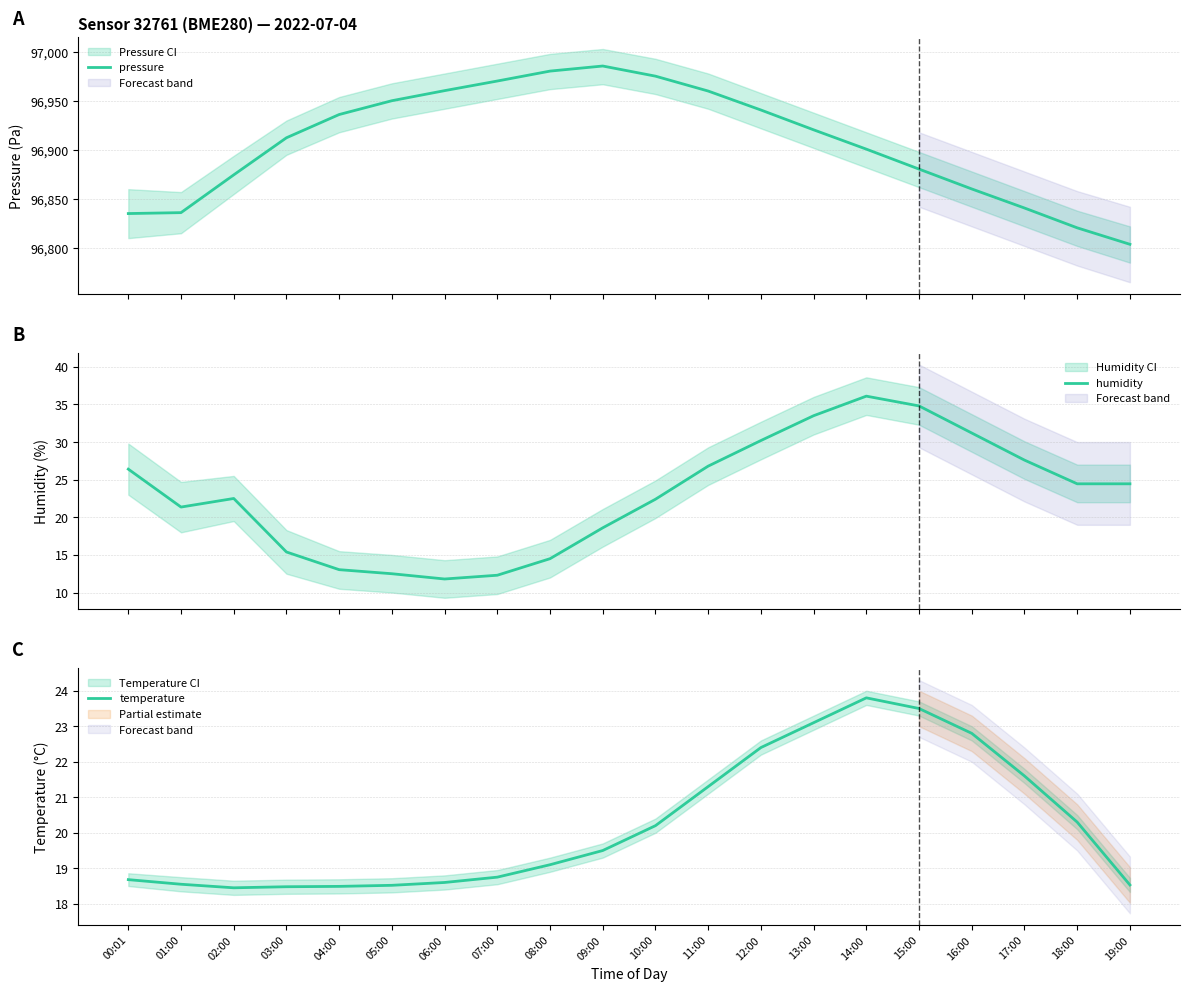

At which category is the sum across all series the highest?

09:00